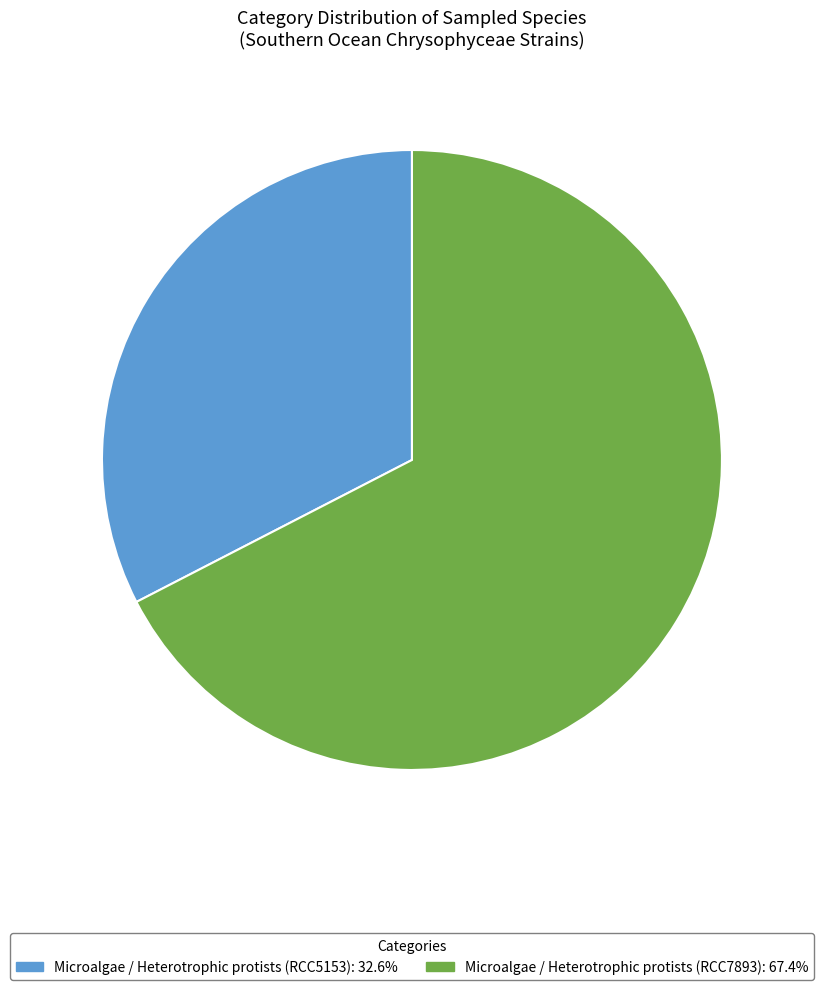

Does Microalgae / Heterotrophic protists (RCC5153) represent more than half of the total?

No